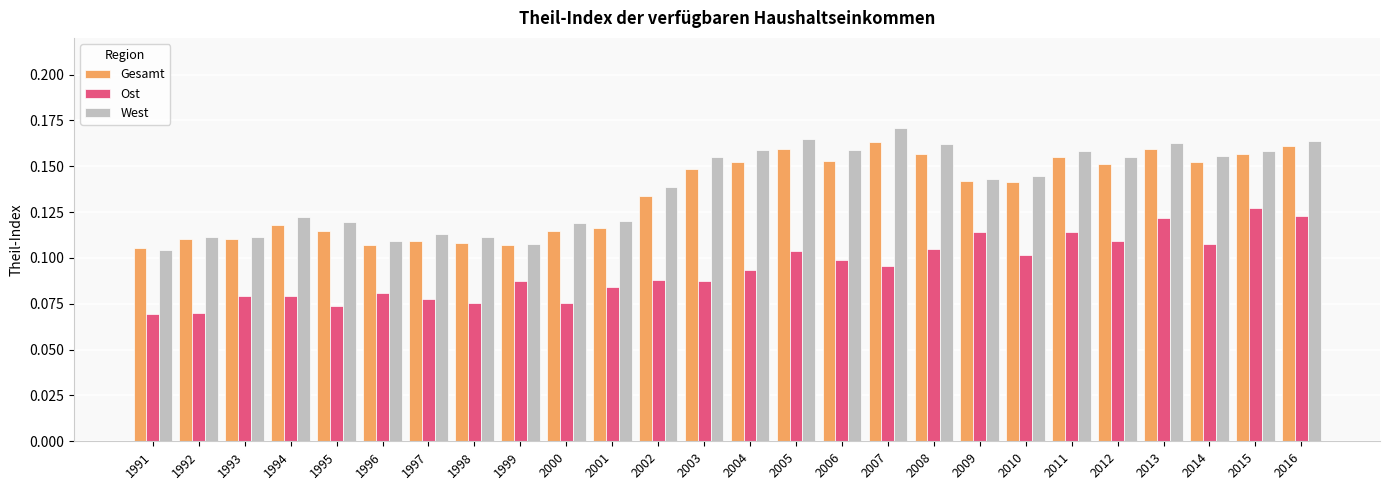

Count the Gesamt values in the range 0 to 1.

26